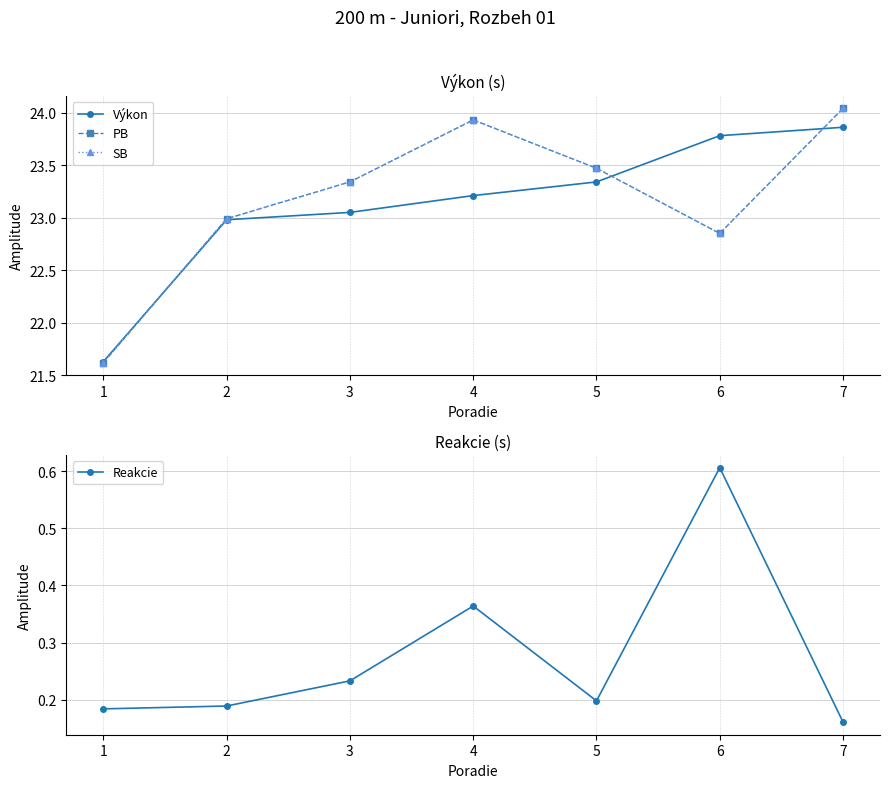

What is the difference between the highest and lowest values at 7?

23.9